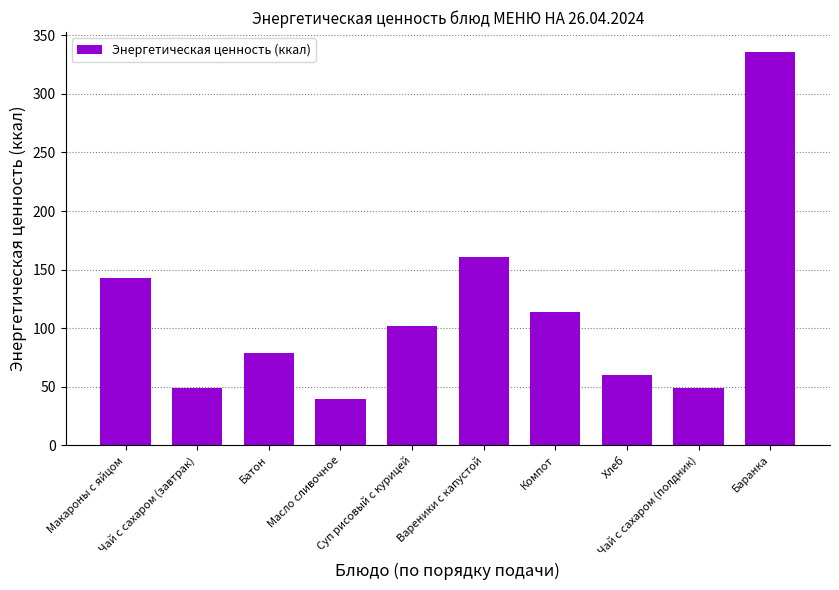

How many distinct data groups are displayed?

1